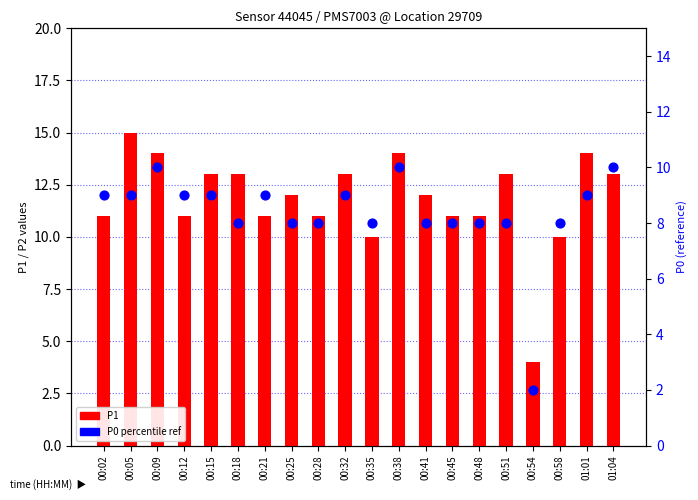

Is the value of P0 (percentile ref) at 00:54 greater than the value of P1 at 00:58?

No